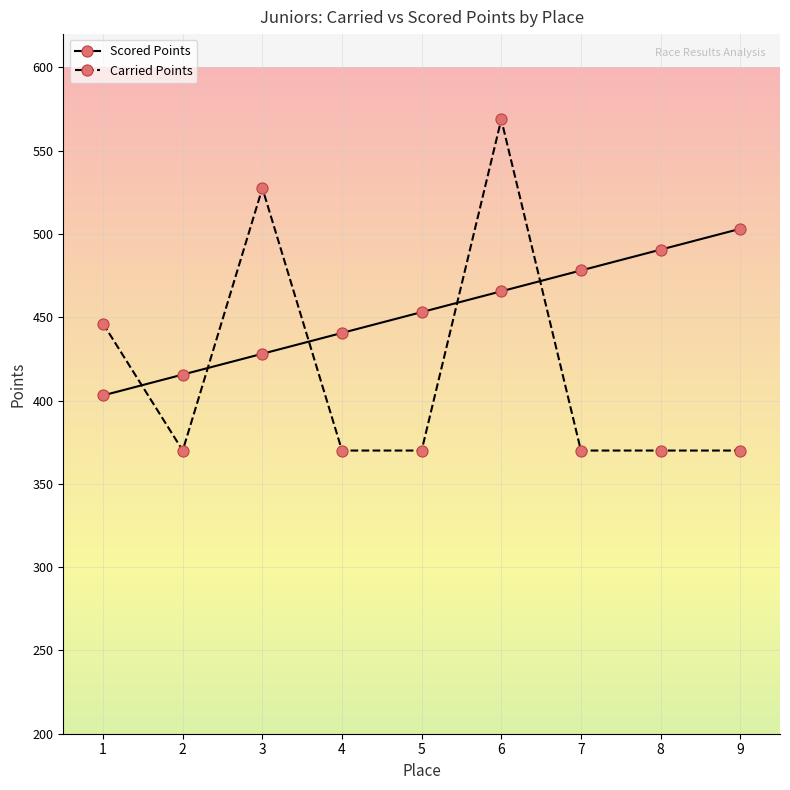

Rank the series by their maximum value, from lowest to highest.

Scored Points, Carried Points